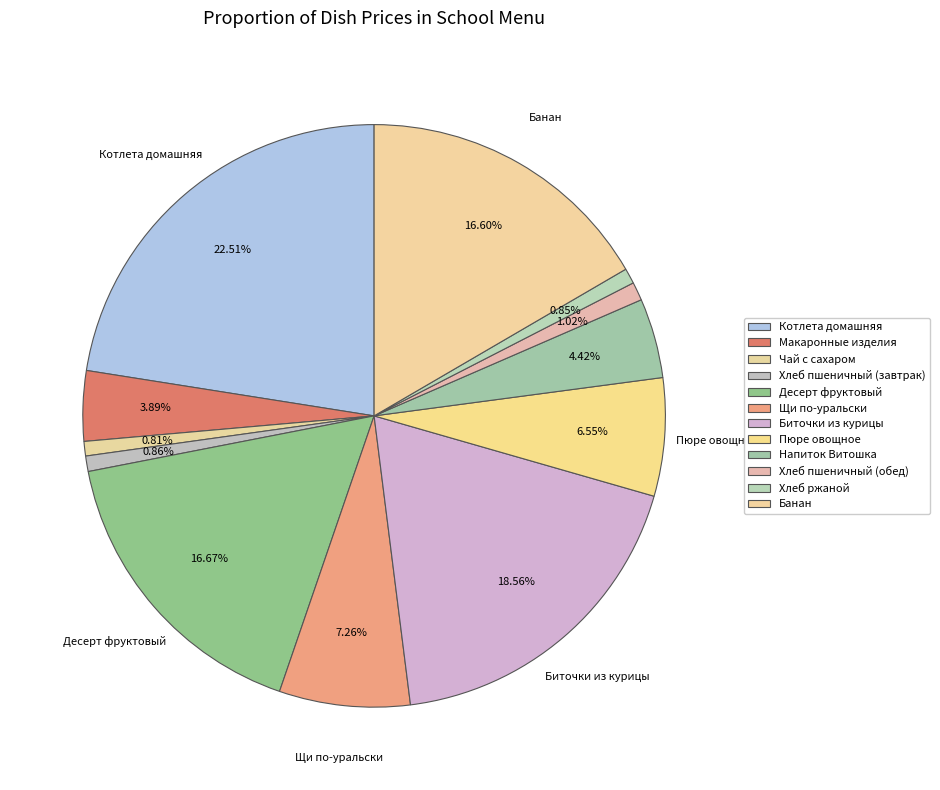

To the nearest percent, what is the difference between the largest and smallest slice percentages?

22%